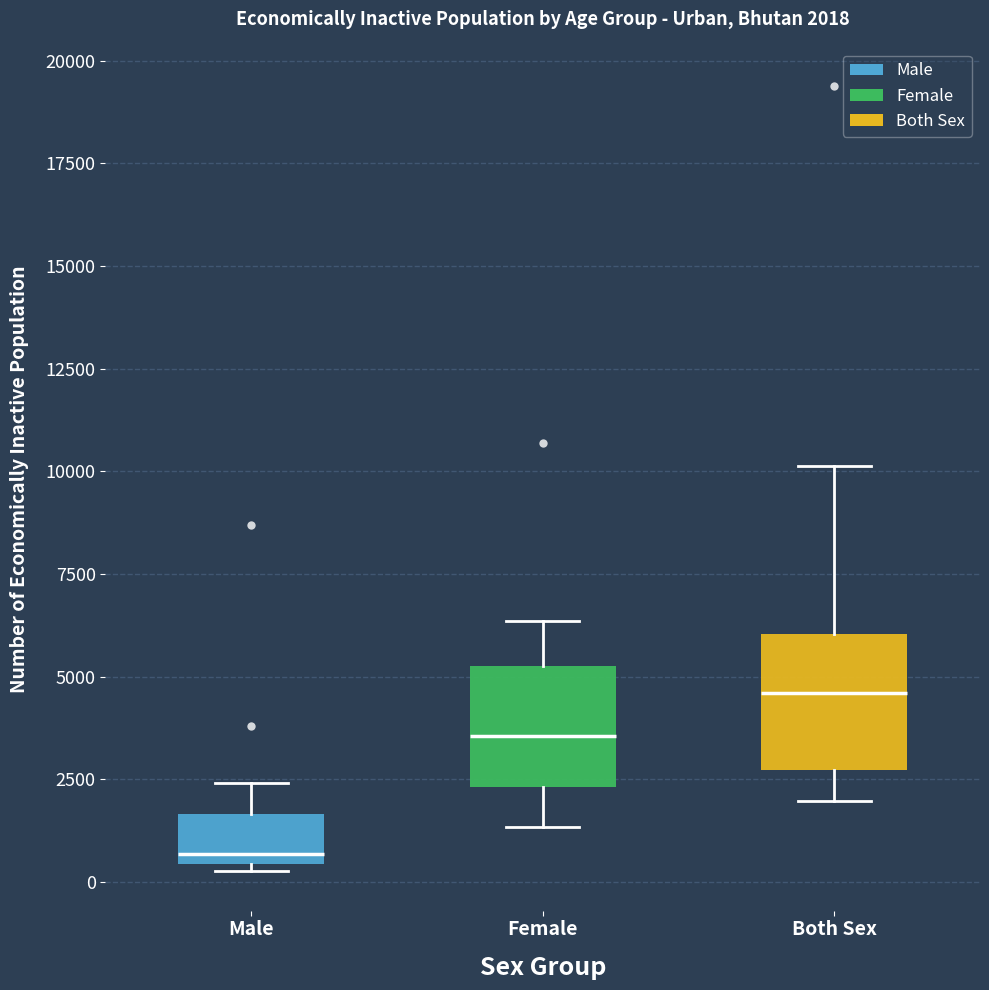

Which box has the lowest median line?

Male